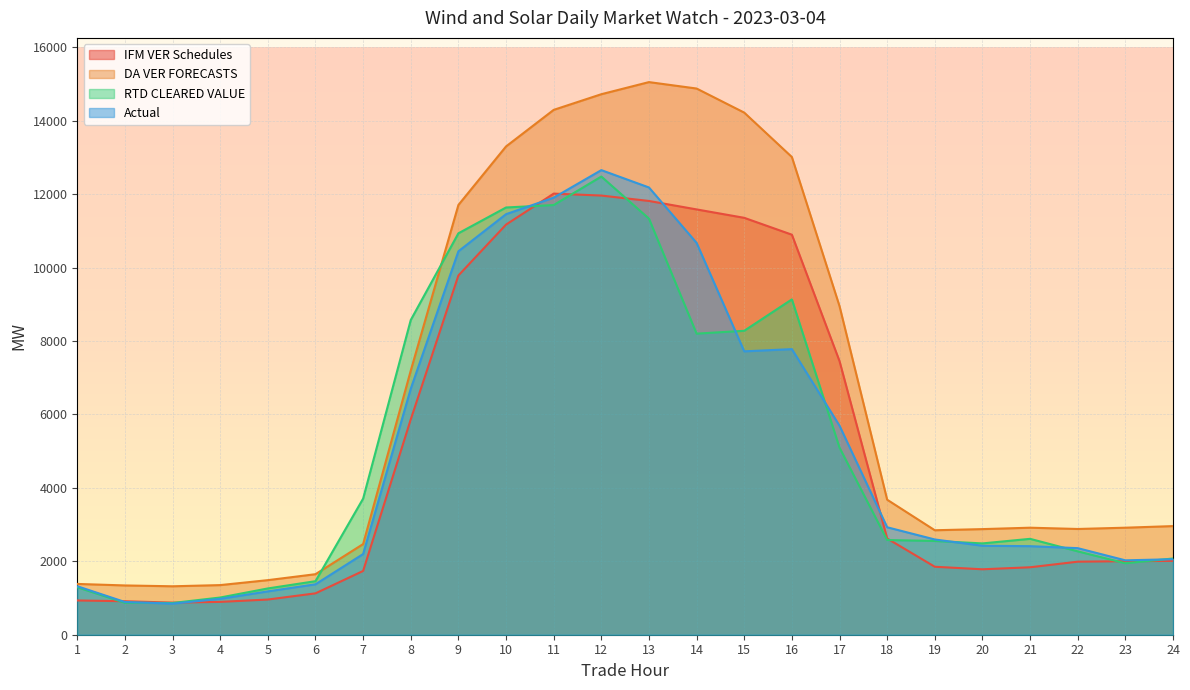

What is the average value of the DA VER FORECASTS series?

6640.6